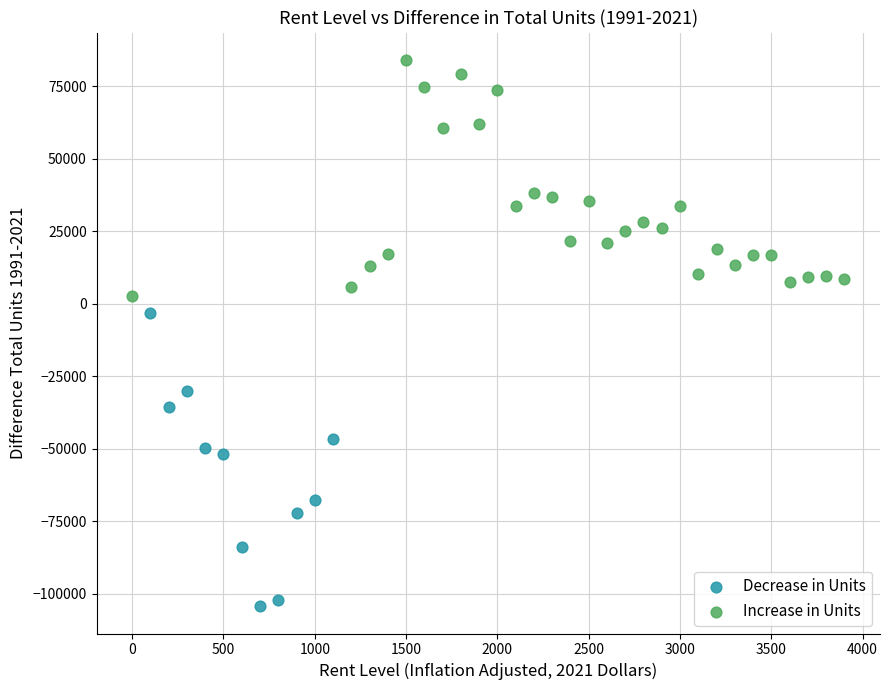

Which series reaches the minimum Y coordinate?

Decrease in Units